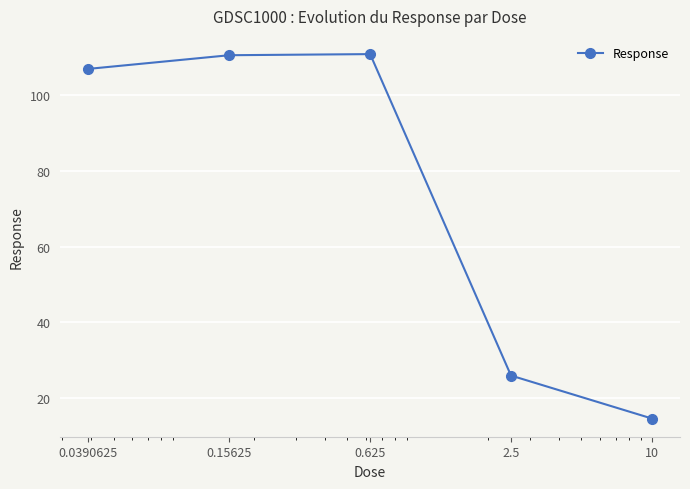

What is the difference between the maximum and minimum values?

96.1